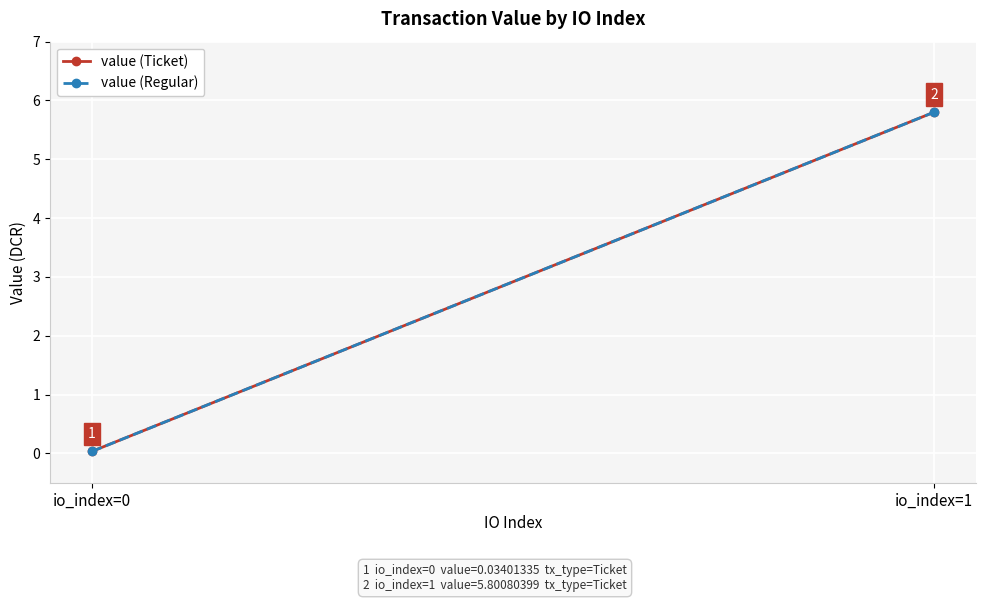

What is the difference between the value (Ticket) values at io_index=0 and io_index=1?

5.8